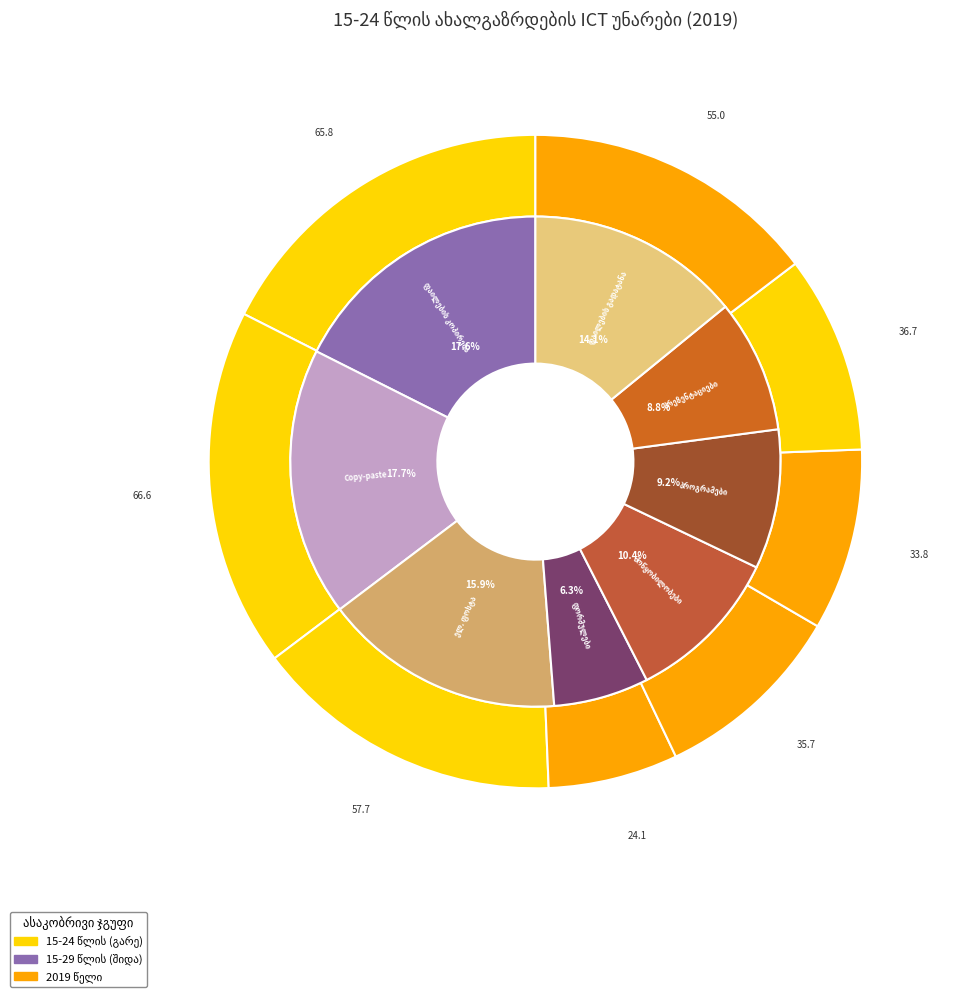

Which has a higher value, 5 or 2?

2